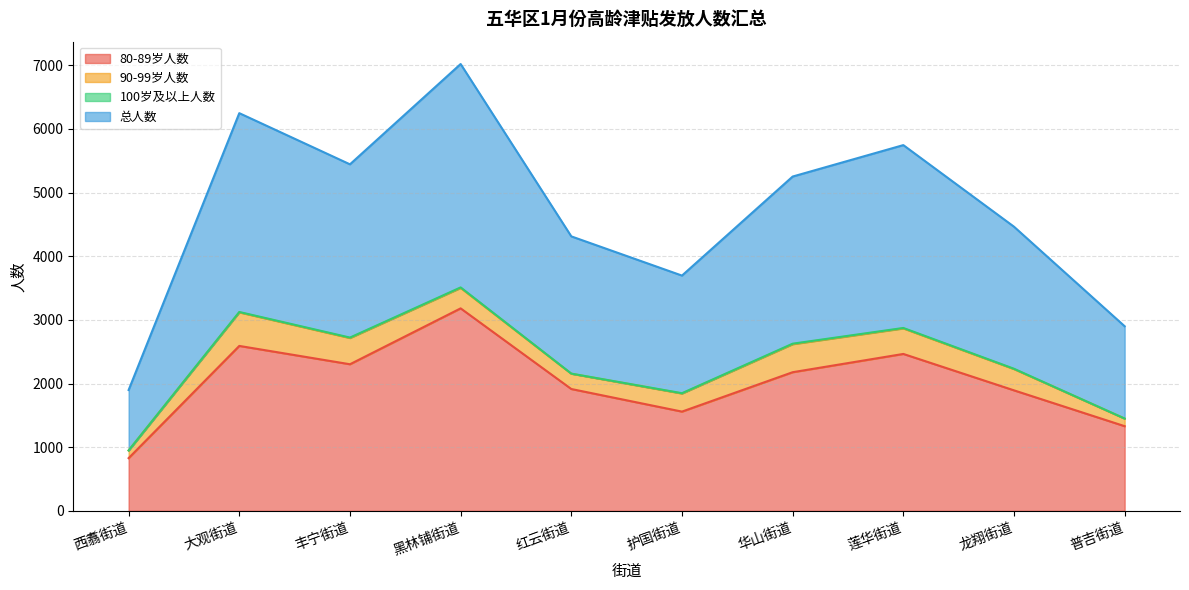

What is the approximate value of 80-89岁人数 at 黑林铺街道?

3181